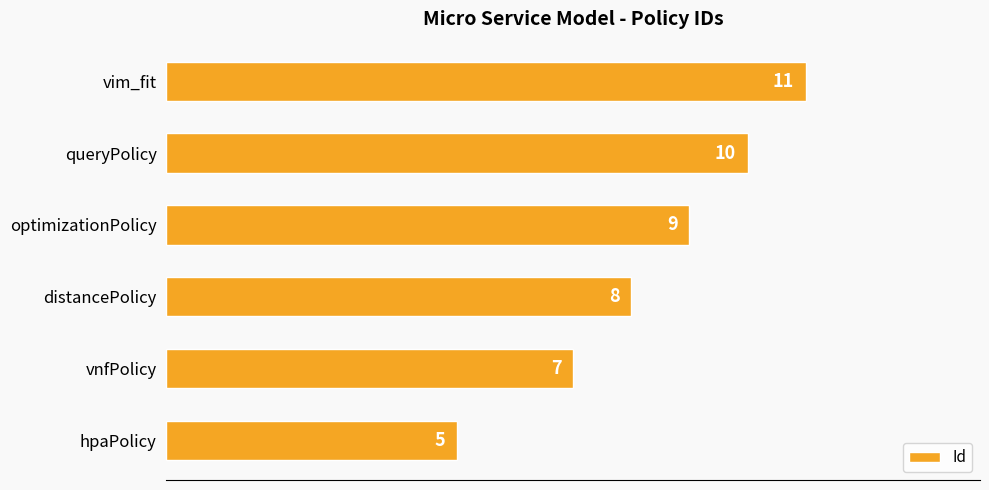

Rank the categories by value from lowest to highest.

hpaPolicy, vnfPolicy, distancePolicy, optimizationPolicy, queryPolicy, vim_fit